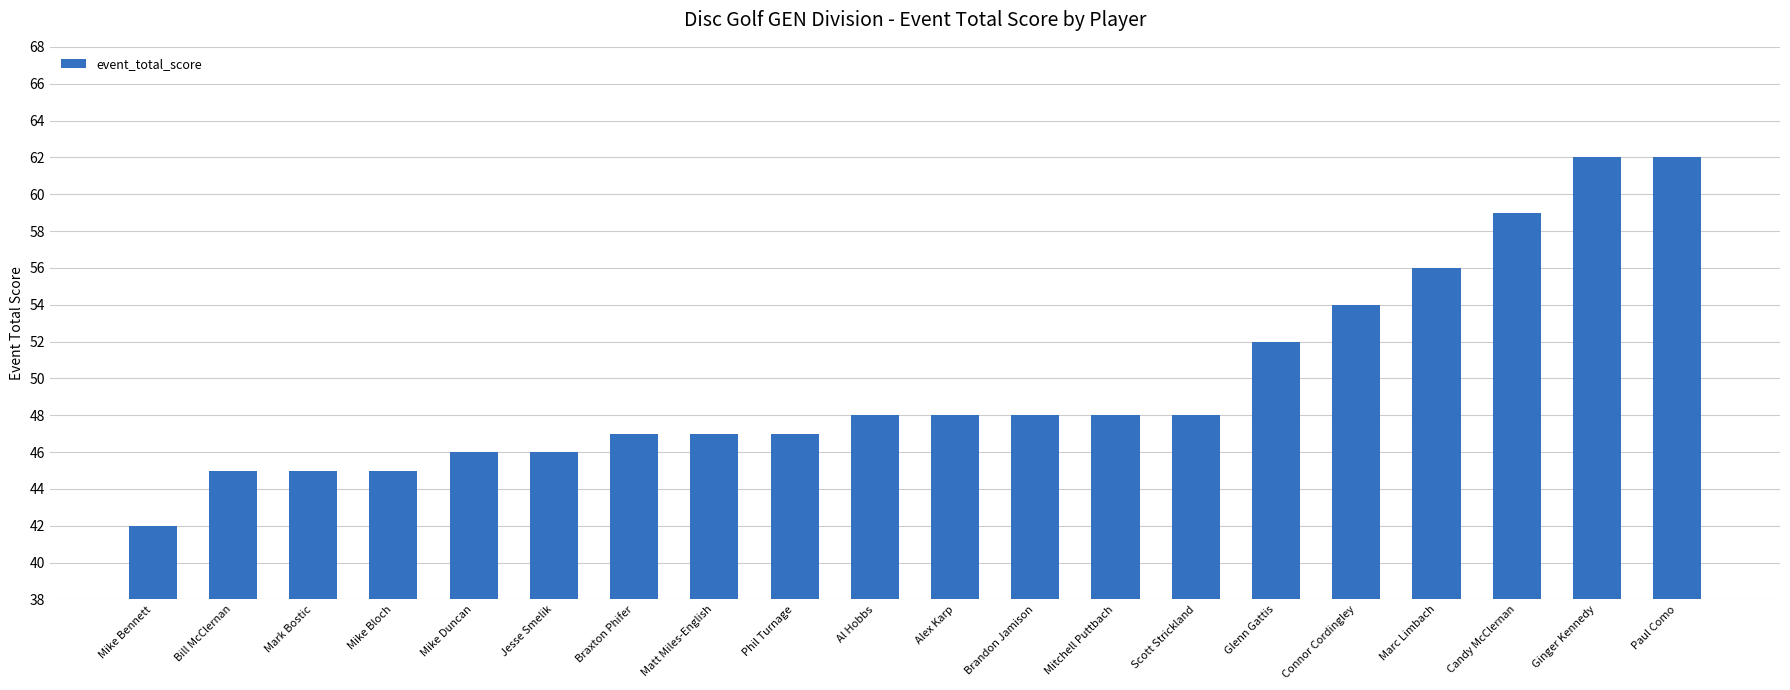

How many bars are there in total?

20